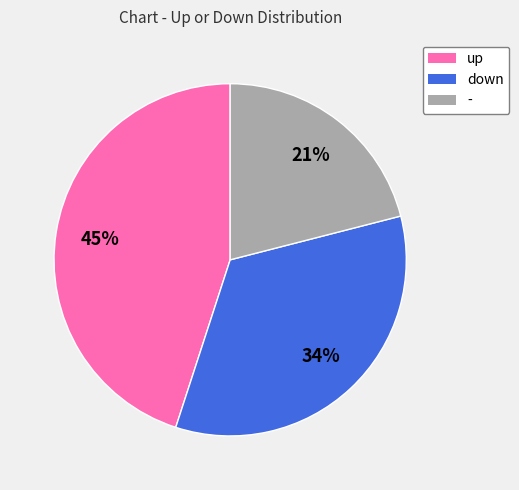

Rank the categories by value from lowest to highest.

-, down, up